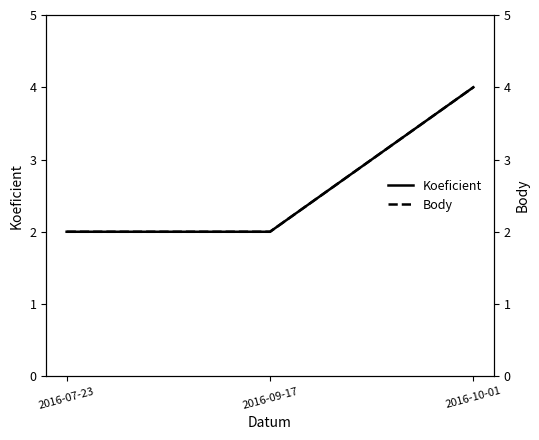

What is the minimum value for Body?

2